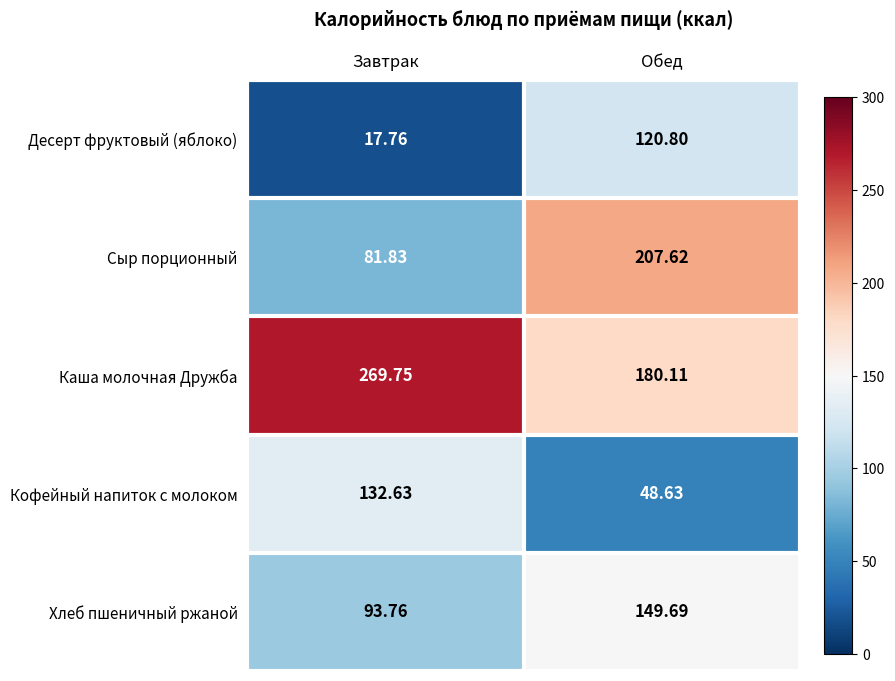

At Завтрак, list the series in order from smallest to largest.

Десерт фруктовый (яблоко), Сыр порционный, Хлеб пшеничный ржаной, Кофейный напиток с молоком, Каша молочная Дружба